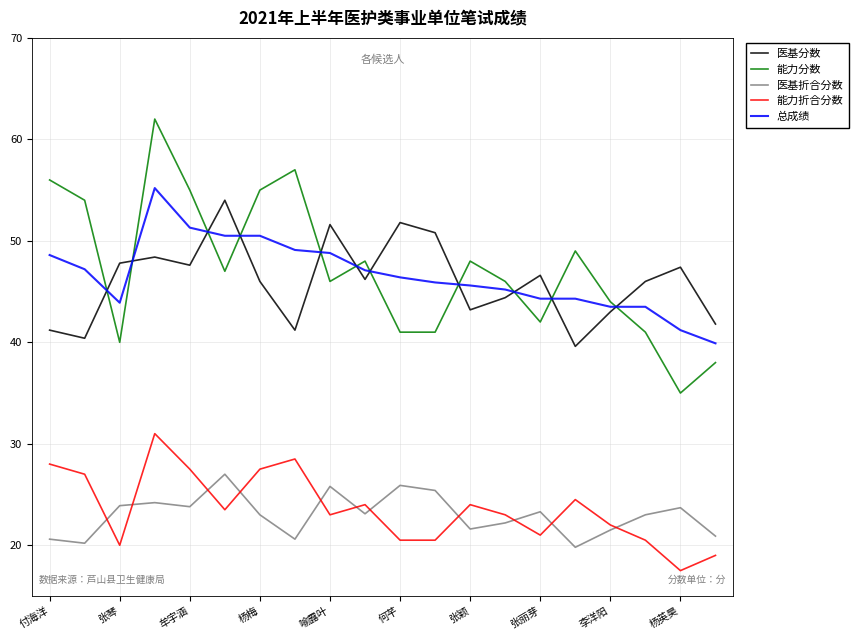

What is the lowest value of the 能力分数 series?

35.0